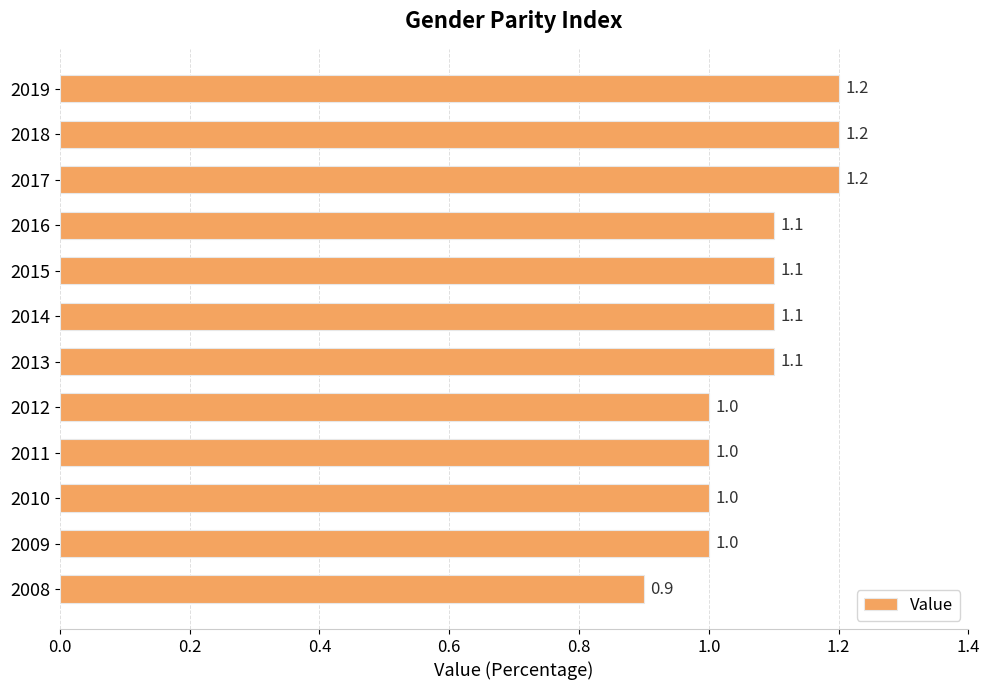

What is the maximum value shown in the chart?

1.2